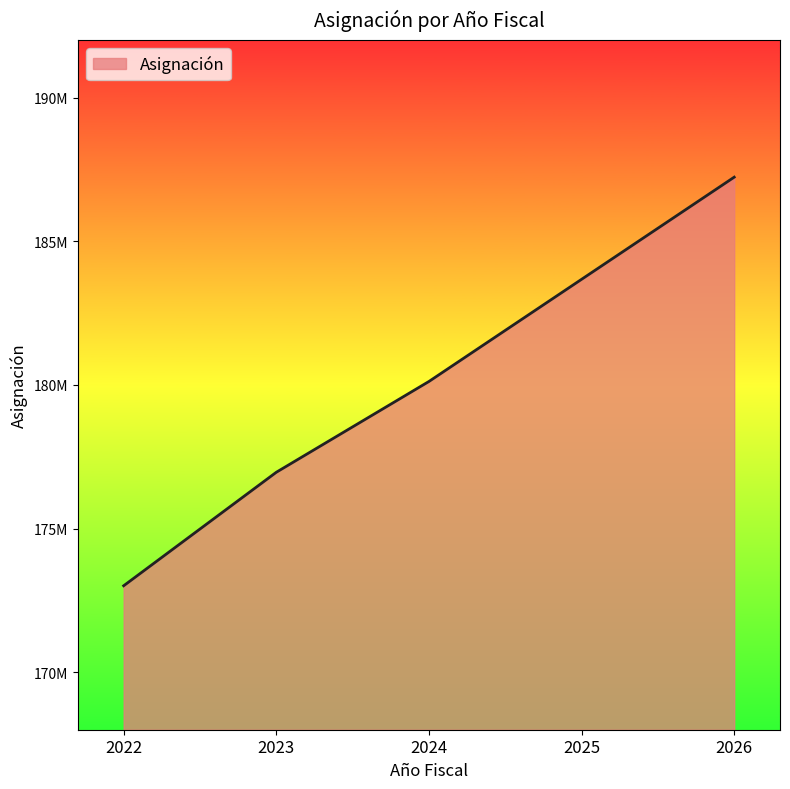

The chart shows a value of 183675000 at 2025. True or false?

True